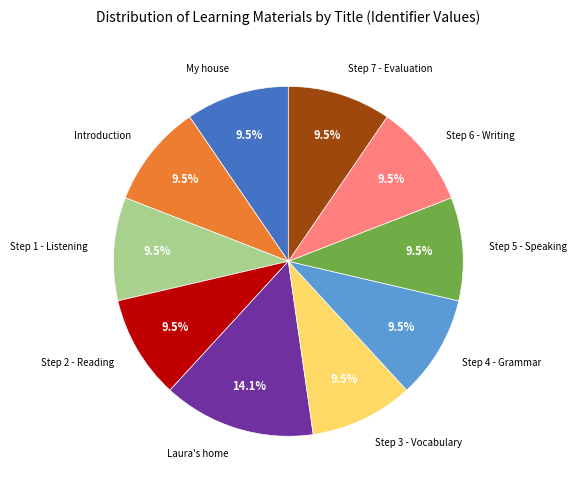

Is there a majority slice in this chart?

No